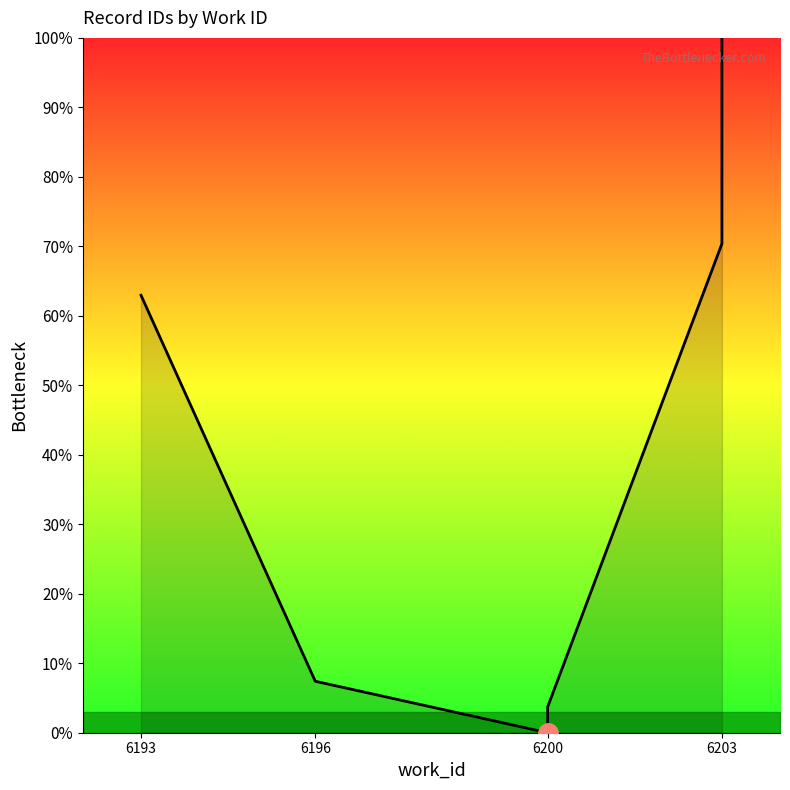

At which category does the data reach its first local valley?

6200